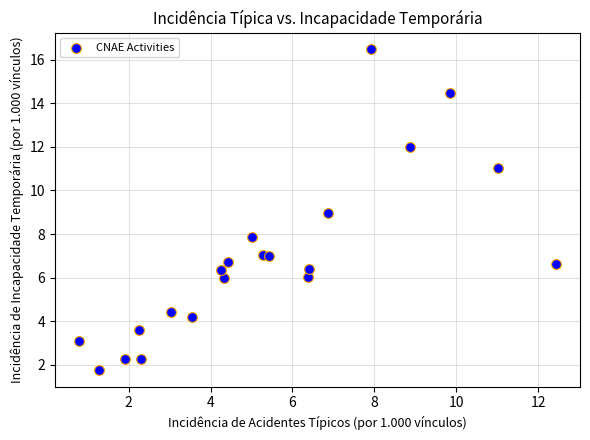

What is the range of Y values (max minus min)?

14.8